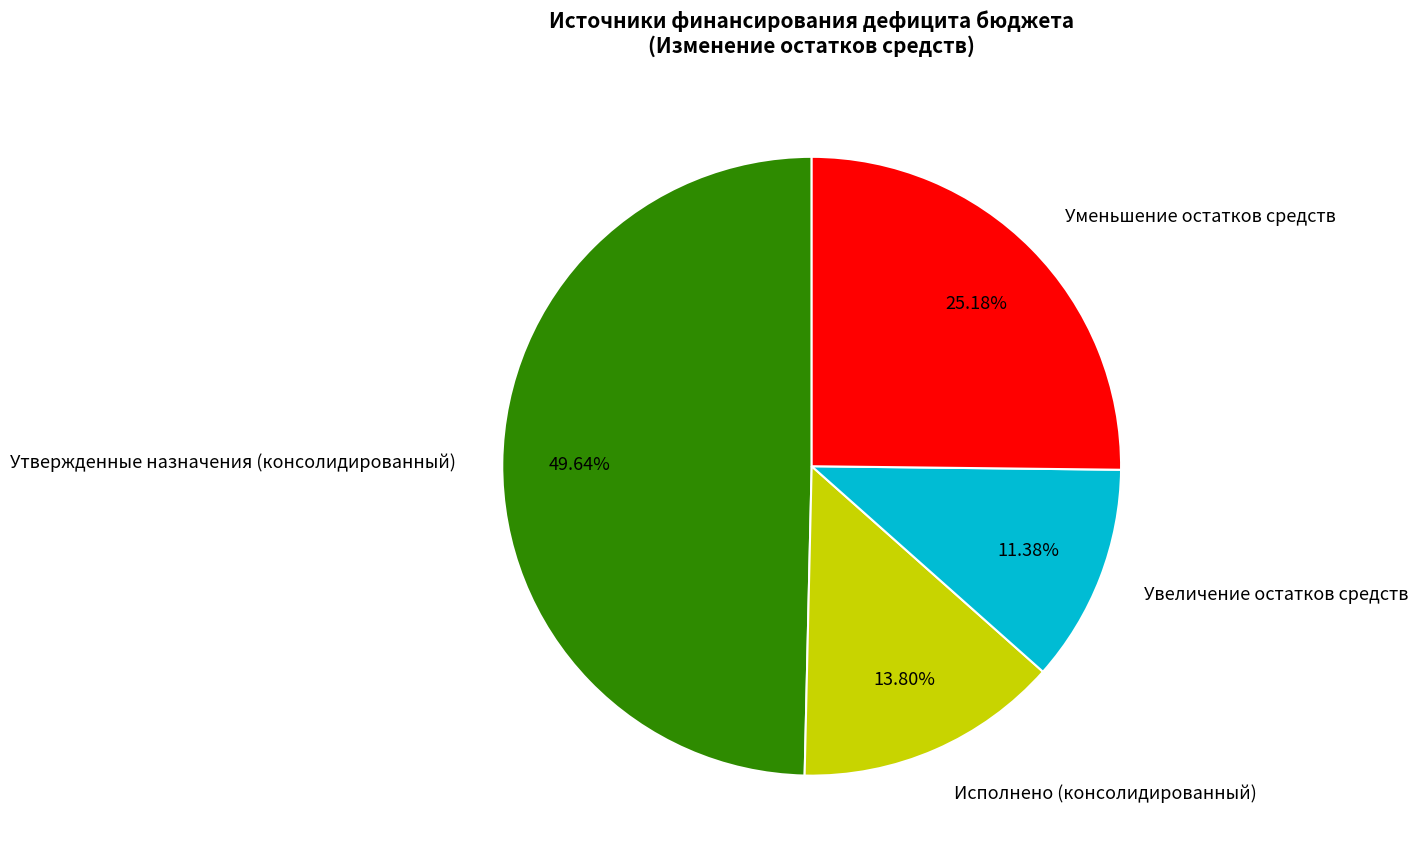

How many slices are in this pie chart?

4